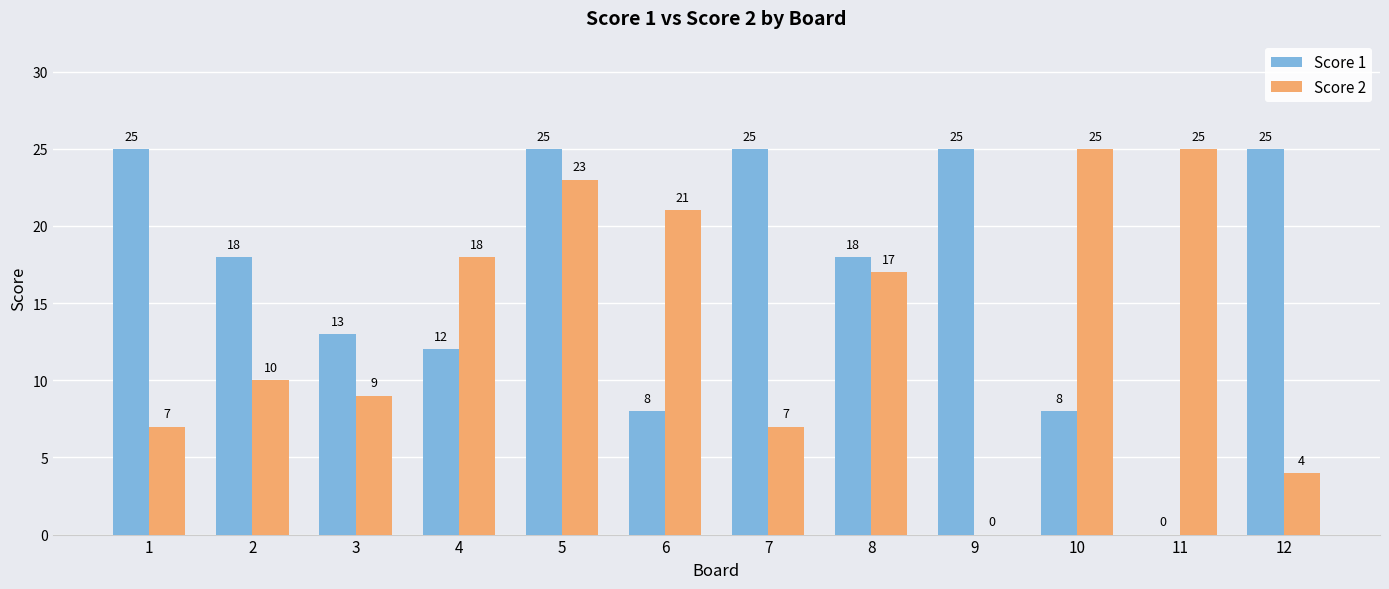

Is the value of Score 1 at 5 greater than the value of Score 2 at 6?

Yes